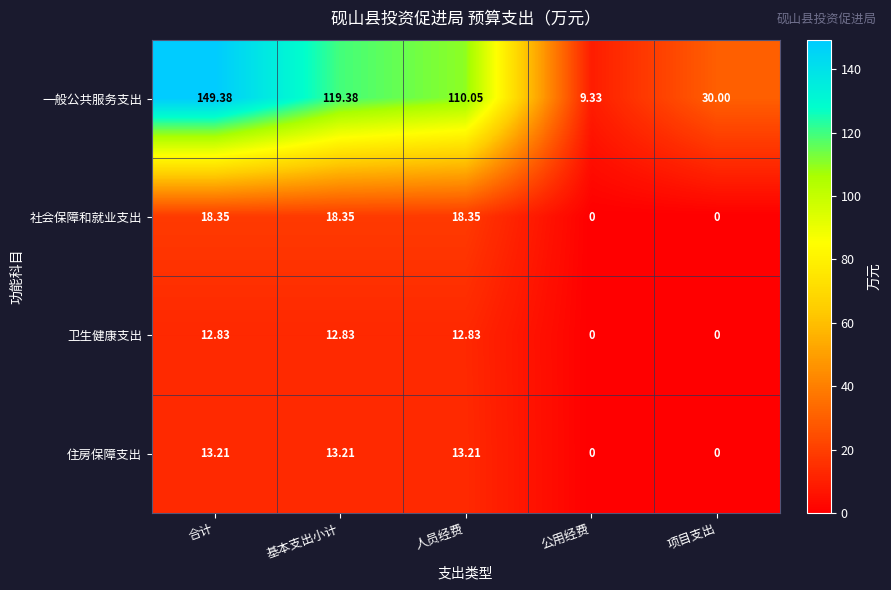

At which category is the sum across all series the highest?

合计